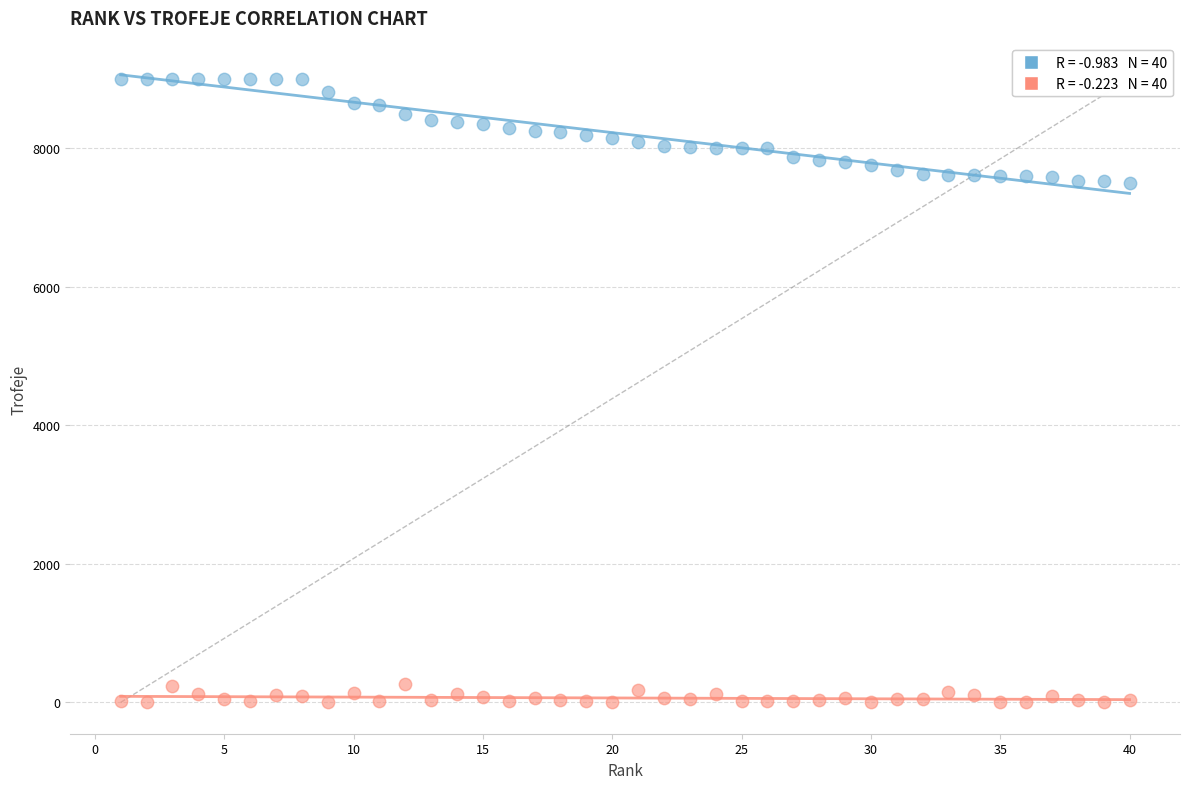

Across all data points, what is the range of Y values (max minus min)?

9000